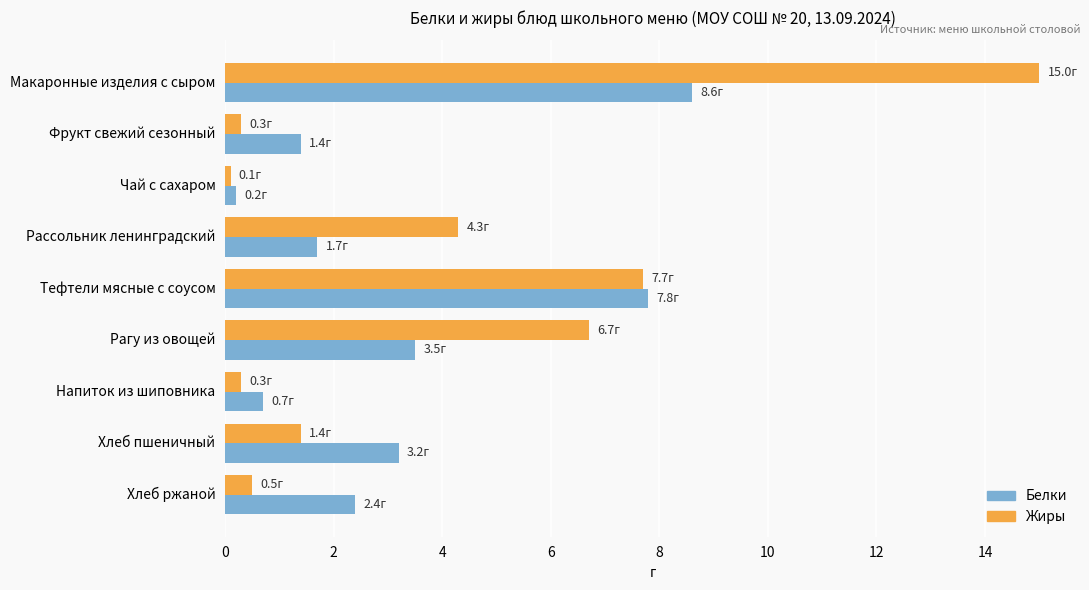

What is the average value of the Жиры series?

4.0